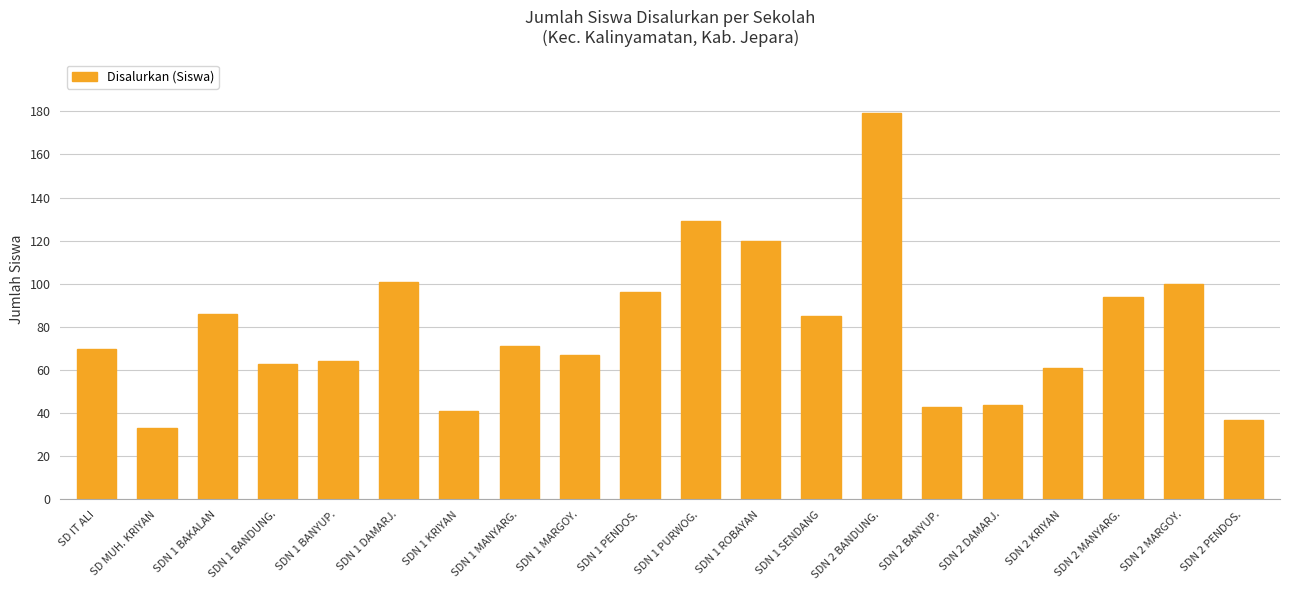

Reading right to left, transcribe all the data shown in this chart.

37	100	94	61	44	43	179	85	120	129	96	67	71	41	101	64	63	86	33	70